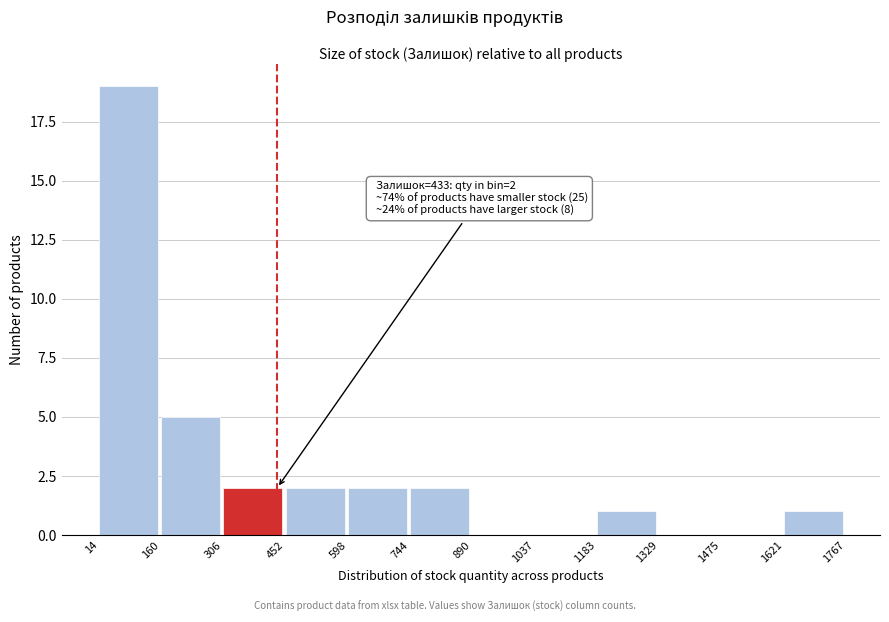

Over which range of the x-axis is the bar tallest?

14 to 160